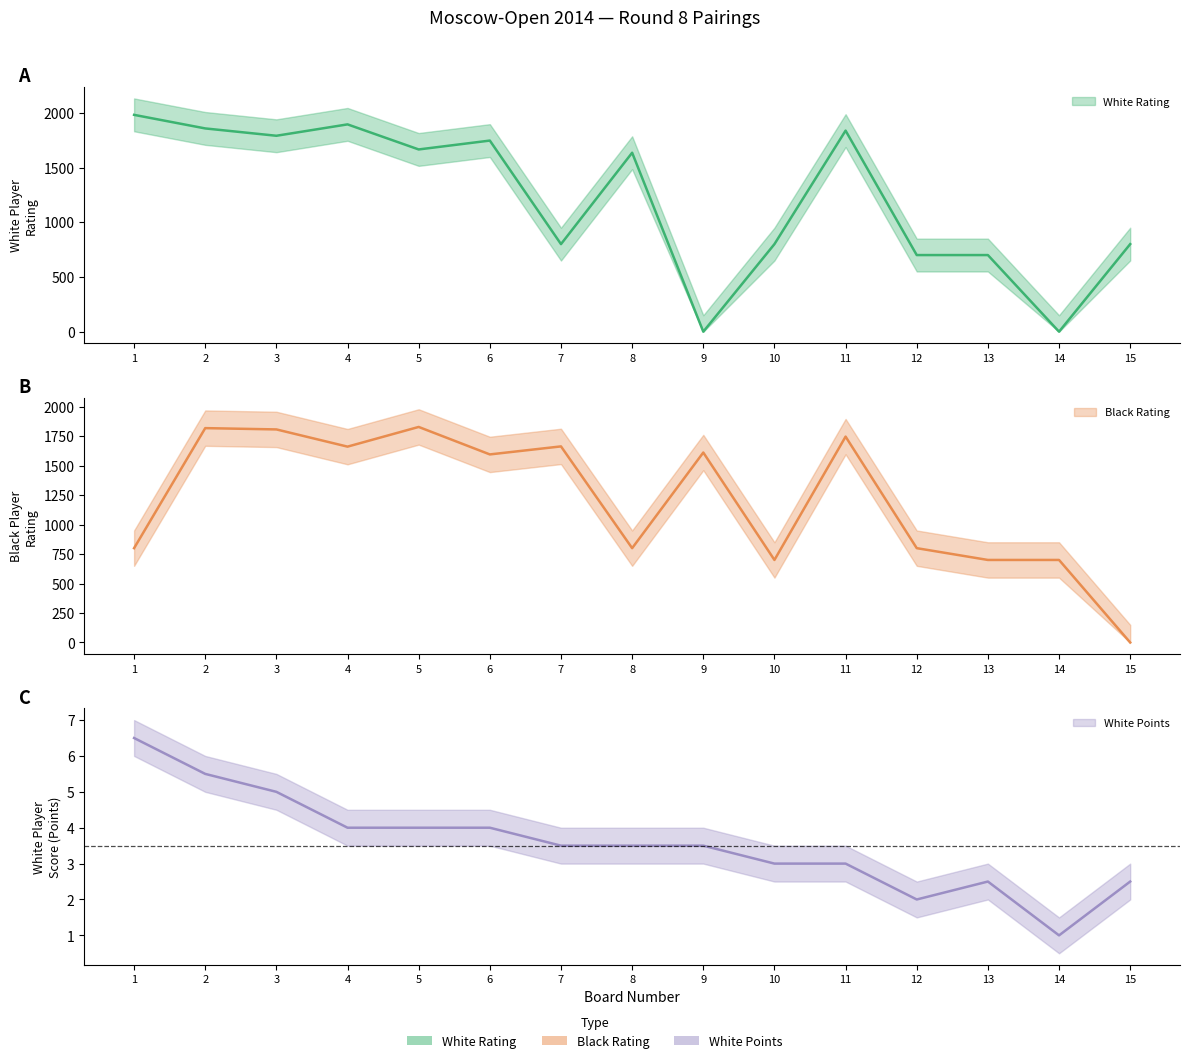

Which label corresponds to the smallest value in the chart?

9